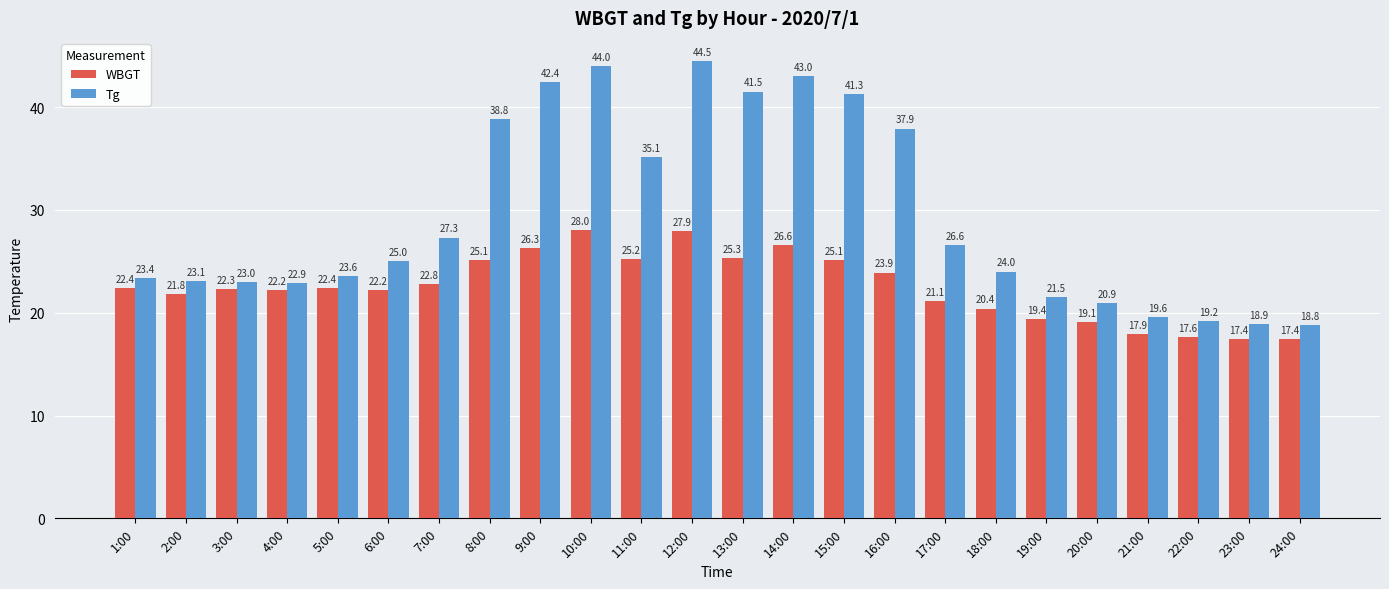

What is the difference between the highest and lowest values at 10:00?

16.0